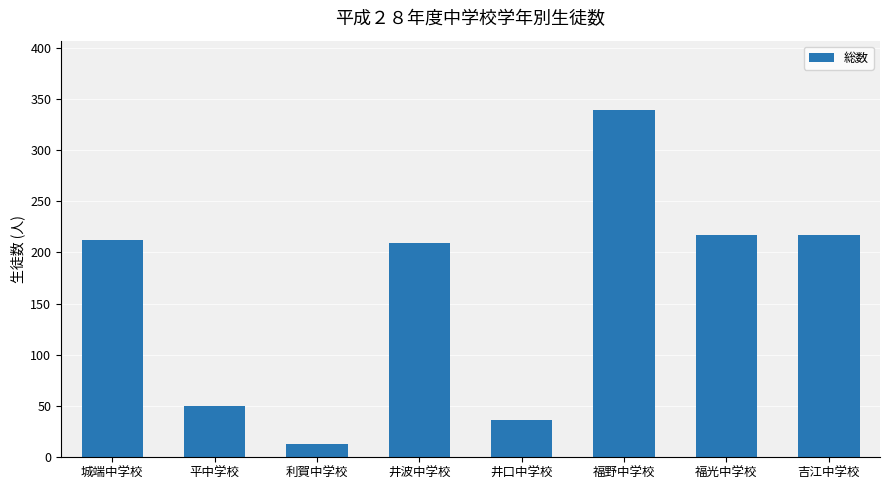

What is the smallest value displayed?

13